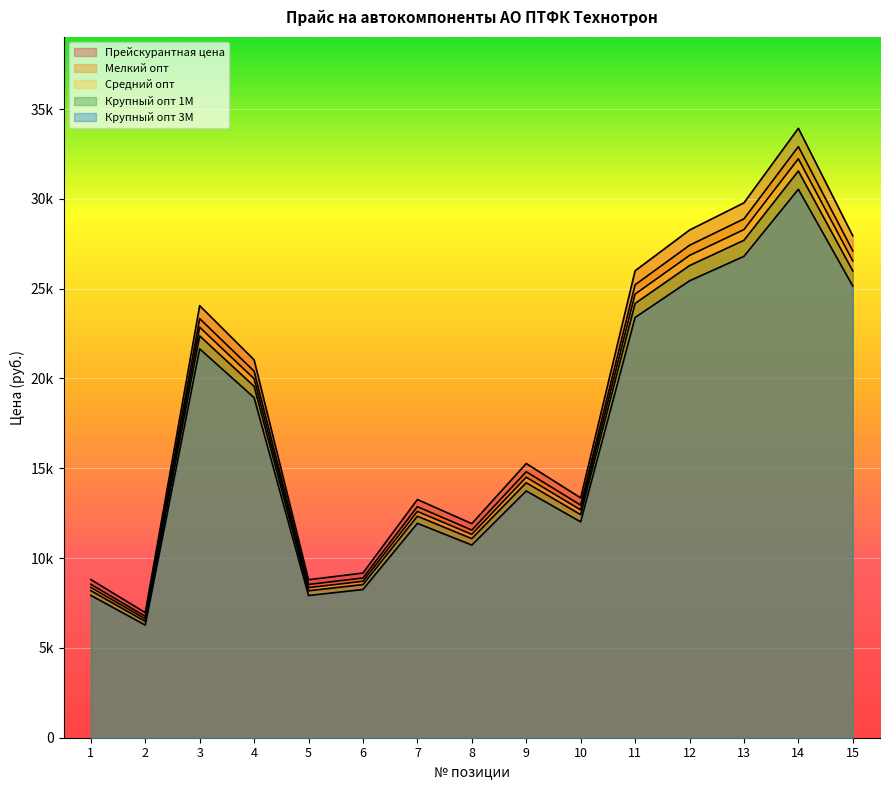

How many data points in Средний опт are above 14501?

8